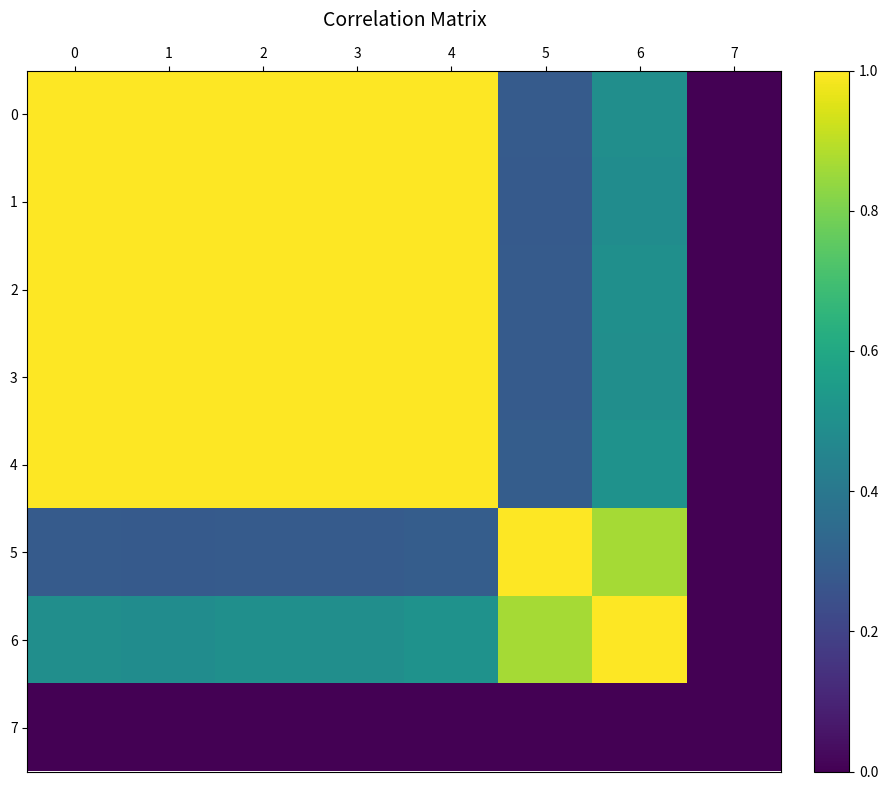

List the series in order of their peak value, lowest first.

7, 6, 2, 0, 3, 1, 4, 5